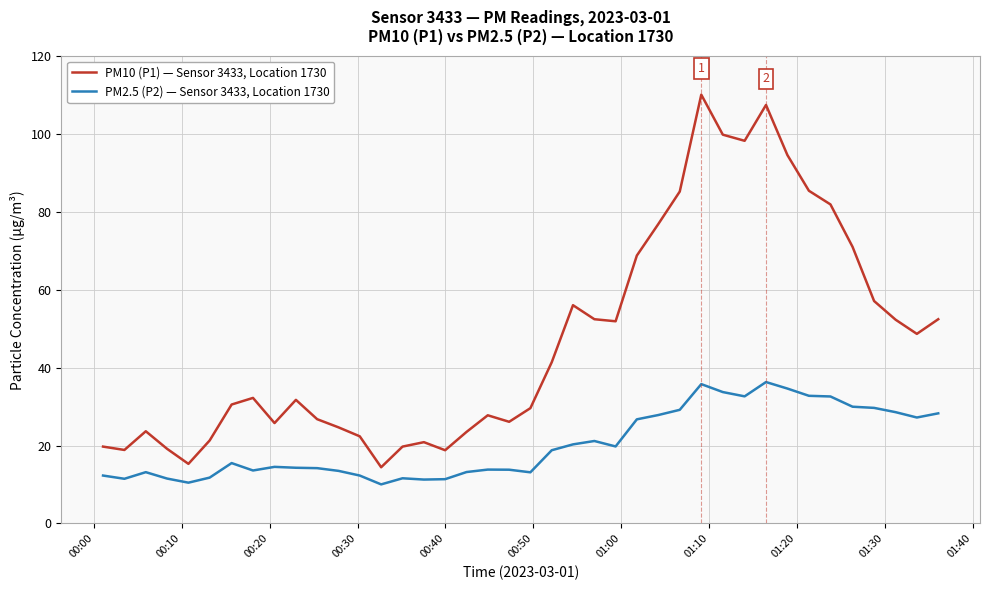

True or false: PM2.5 (P2) — Sensor 3433, Location 1730 and PM10 (P1) — Sensor 3433, Location 1730 cross at least once.

False